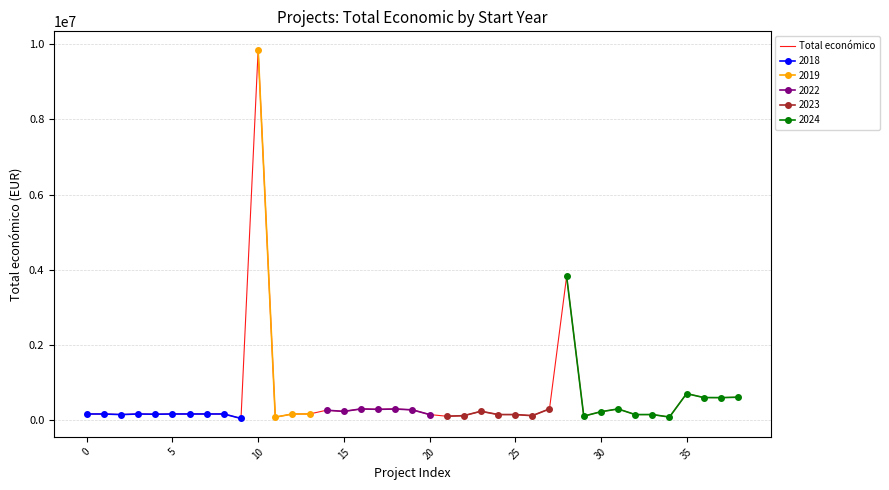

What is the minimum value shown in the chart?

46500